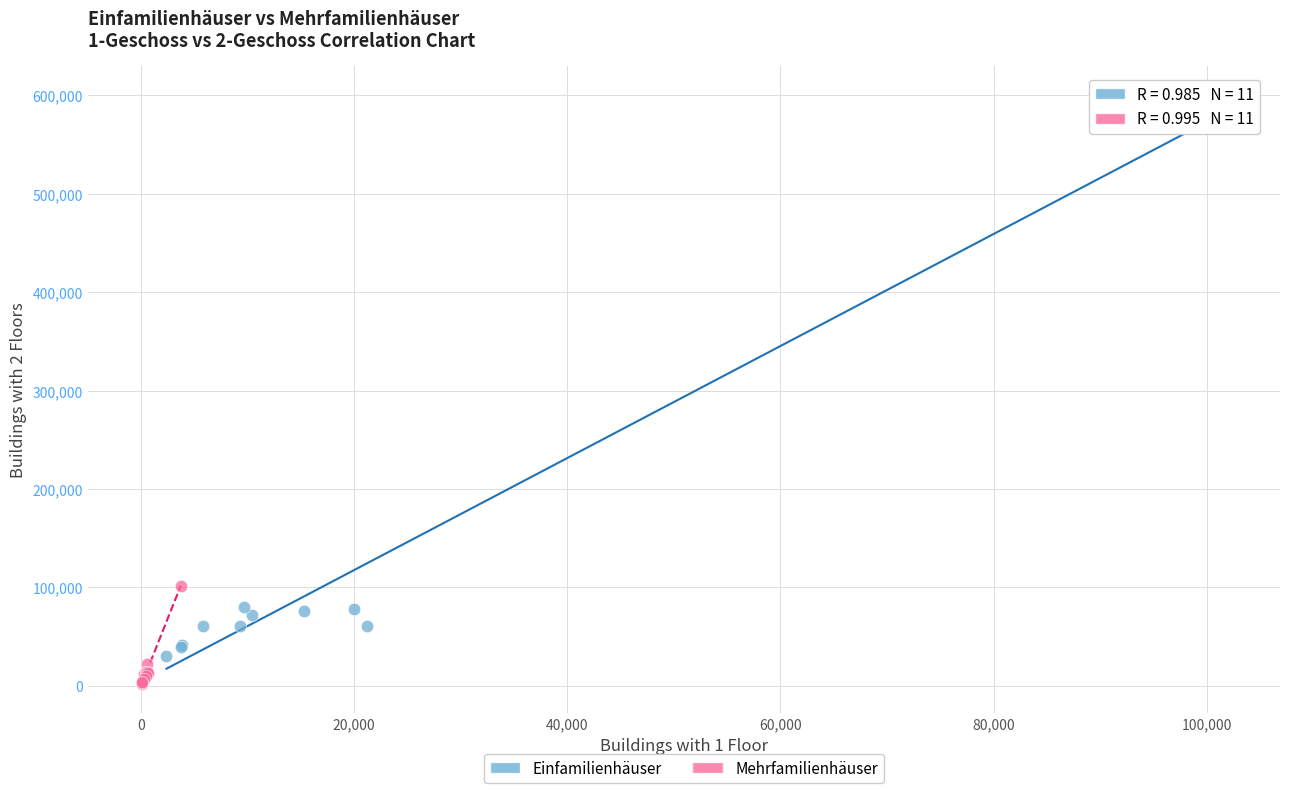

Which series has the widest spread of Y values?

Einfamilienhäuser